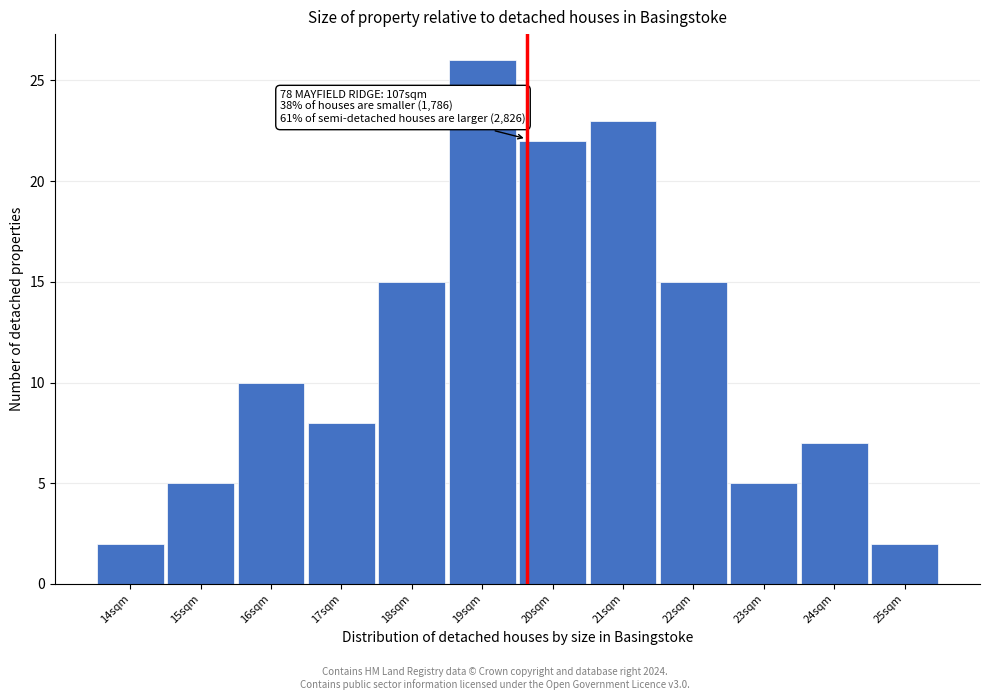

Reading right to left, extract all data points from this chart.

2	7	5	15	23	22	26	15	8	10	5	2